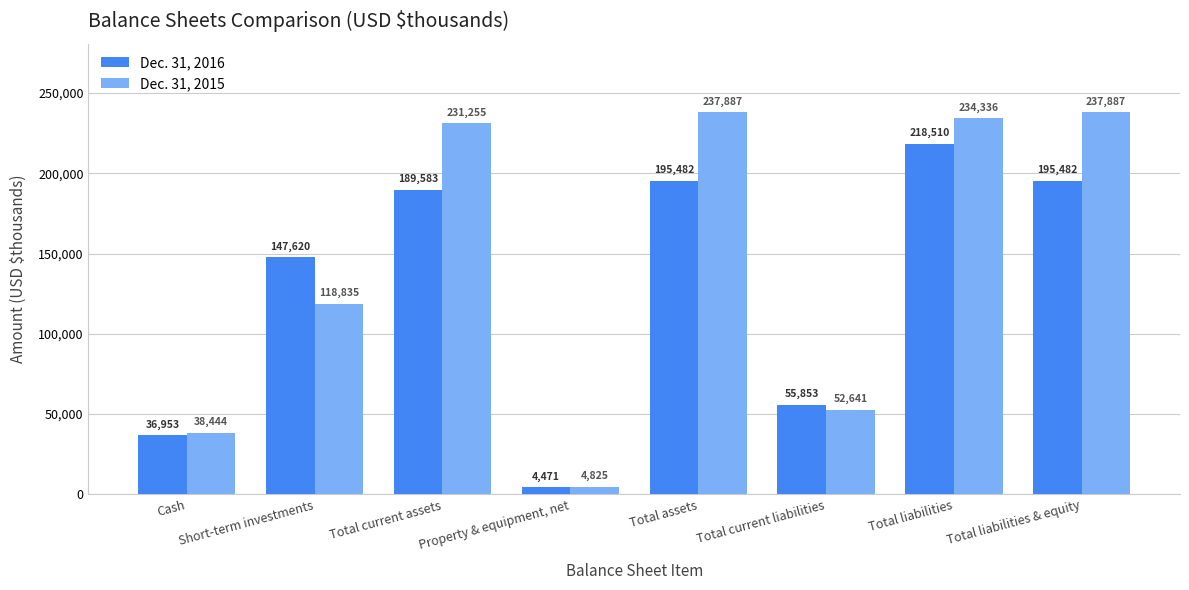

At Total liabilities, list the series in order from largest to smallest.

Dec. 31, 2015, Dec. 31, 2016